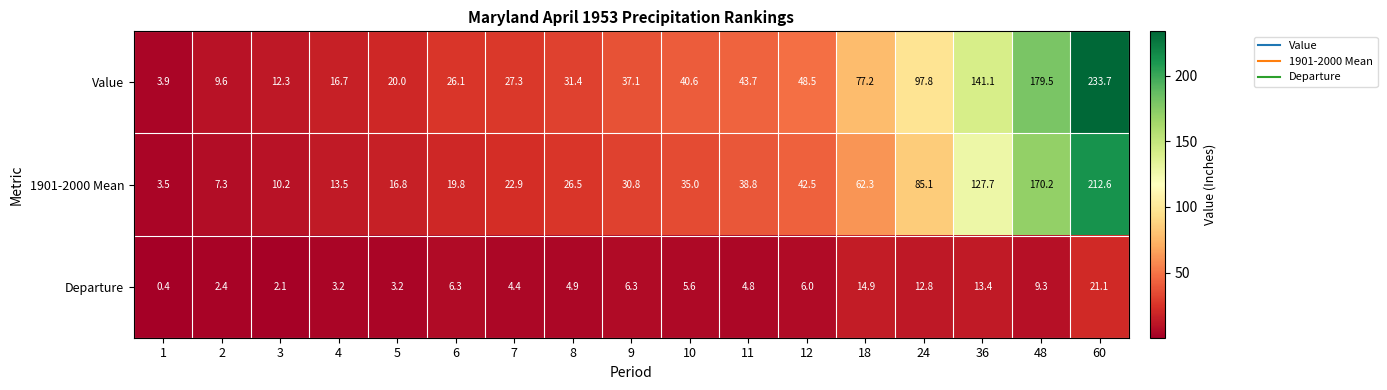

At which label is Value closest to 118?

24